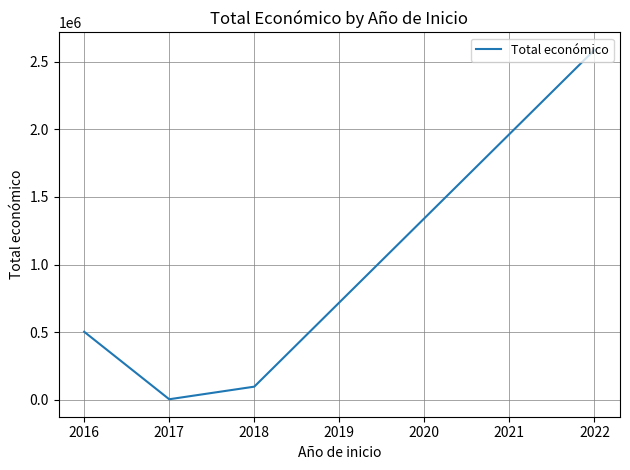

Is it true that the value at 2018 is 98068?

True